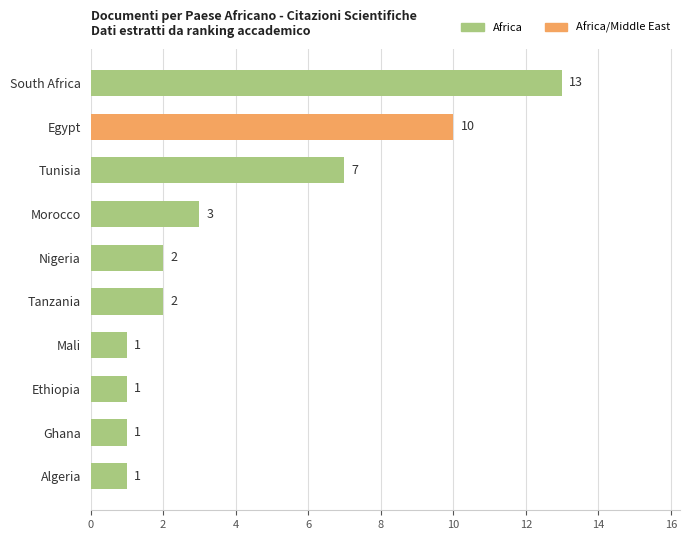

Where is the data nearest to the value 7?

Tunisia